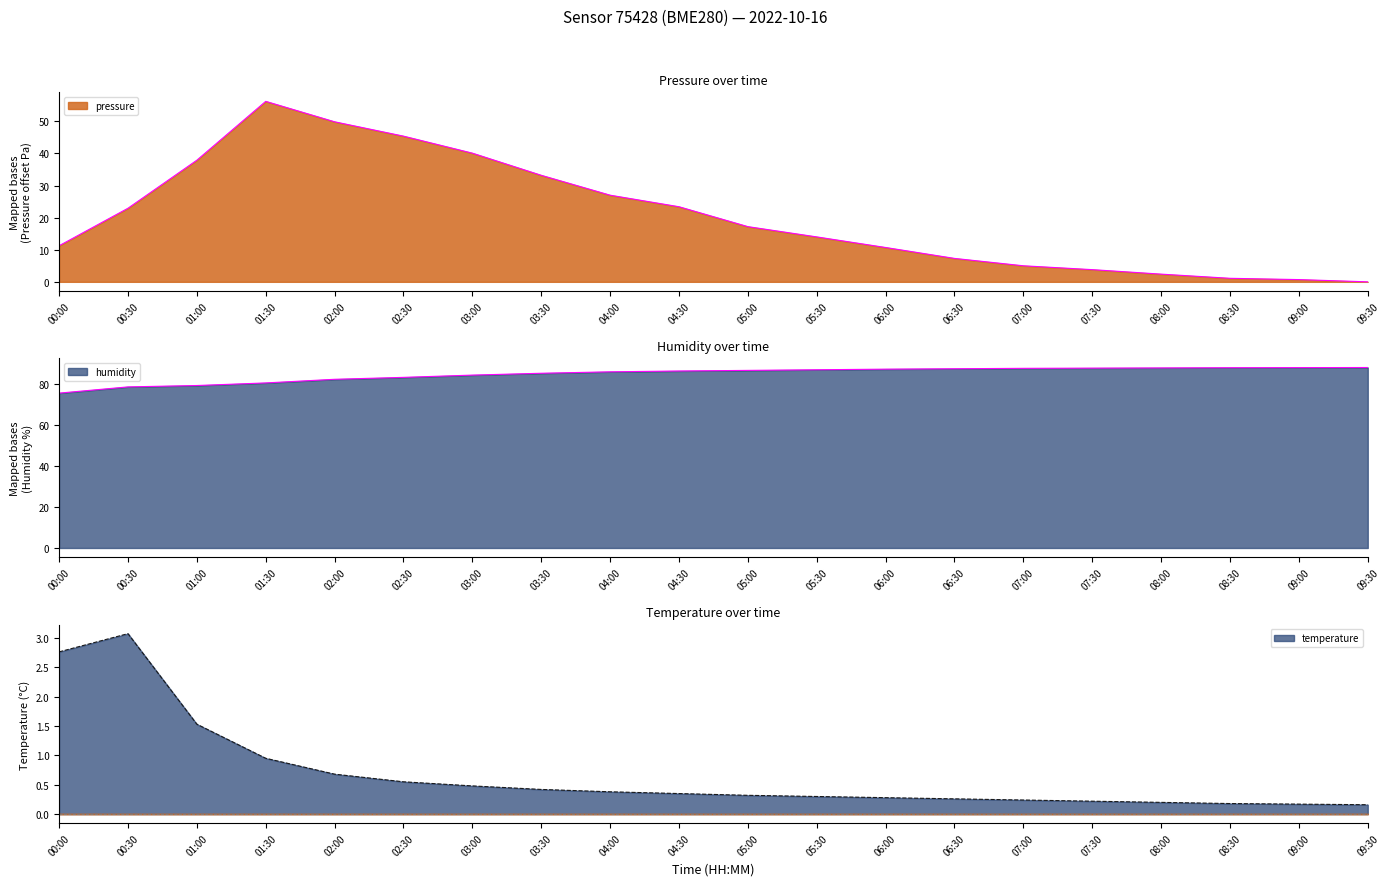

How many interior local peaks does the pressure series have?

1